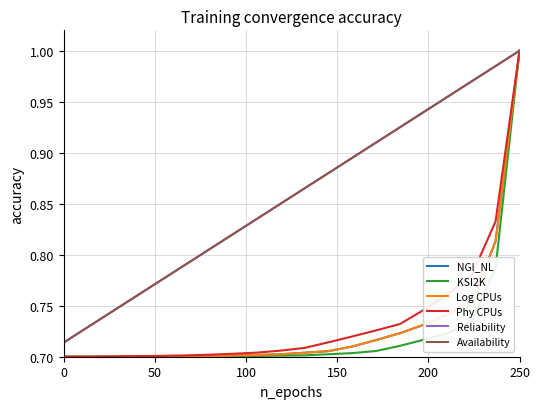

What is the difference between the maximum and minimum values in the Availability series?

0.3